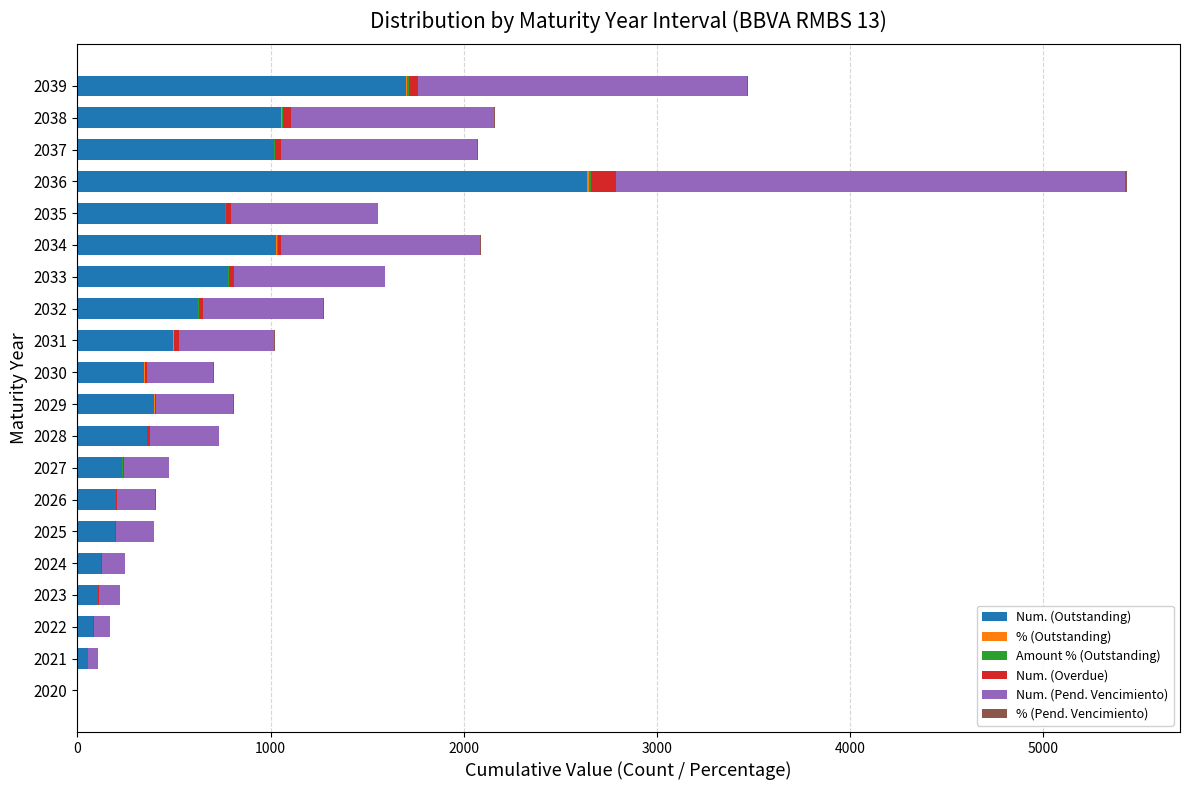

The value of Num. (Outstanding) at 2037 is 1016.0. True or false?

True